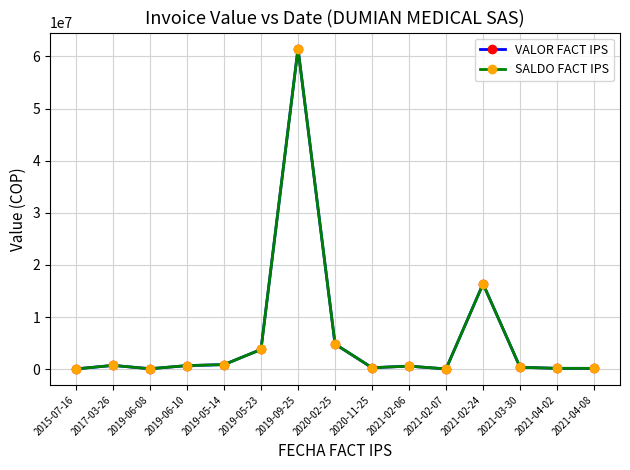

What is the difference between the maximum and minimum values in the SALDO FACT IPS series?

61457695